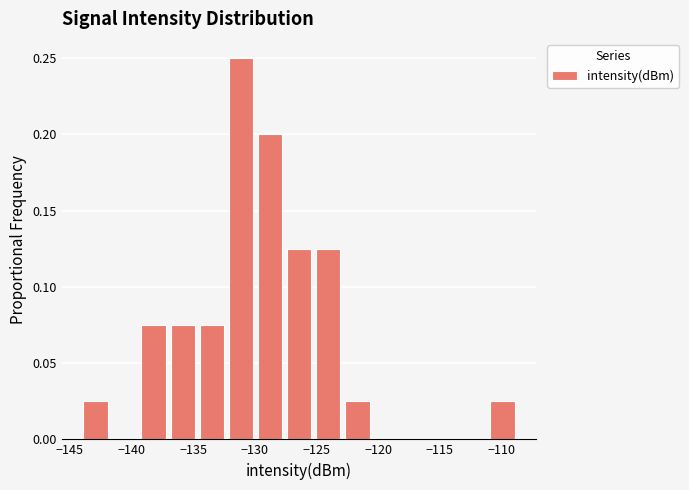

Over which range of the x-axis is the bar tallest?

-132.5 to -130.0